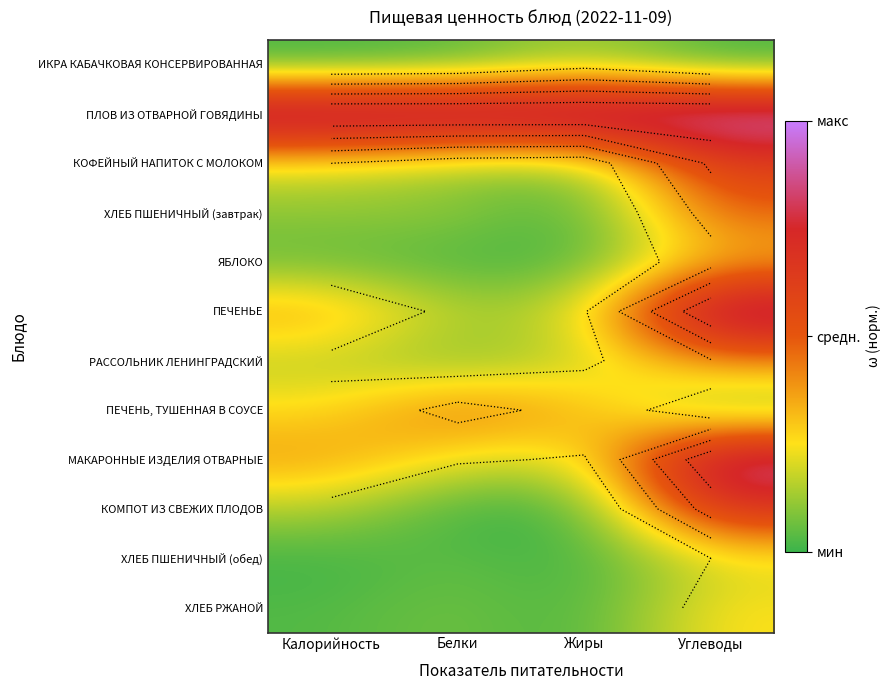

What is the maximum value shown in the chart?

1.0